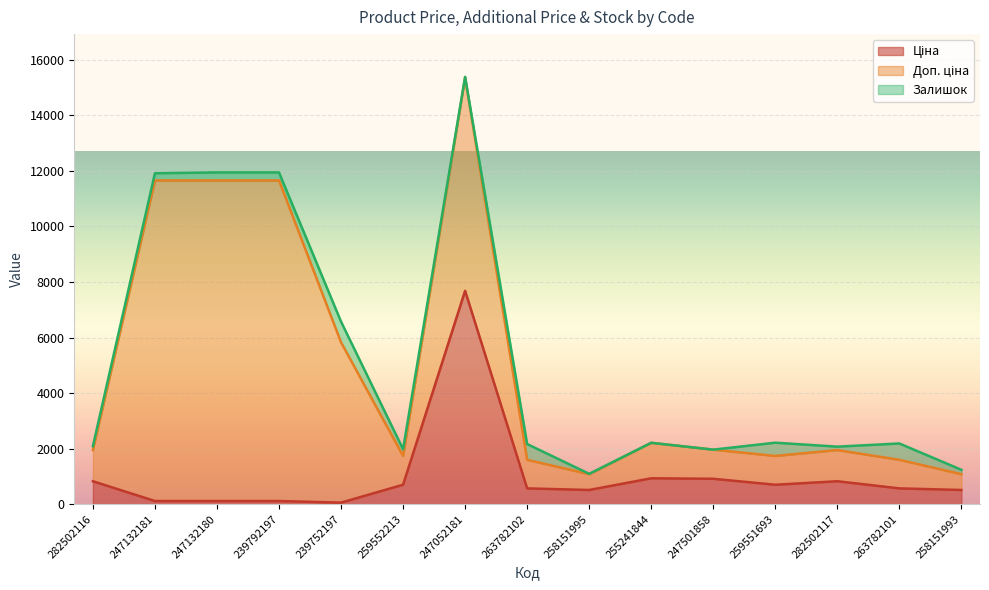

What is the difference between the maximum and minimum values in the Ціна series?

7623.2